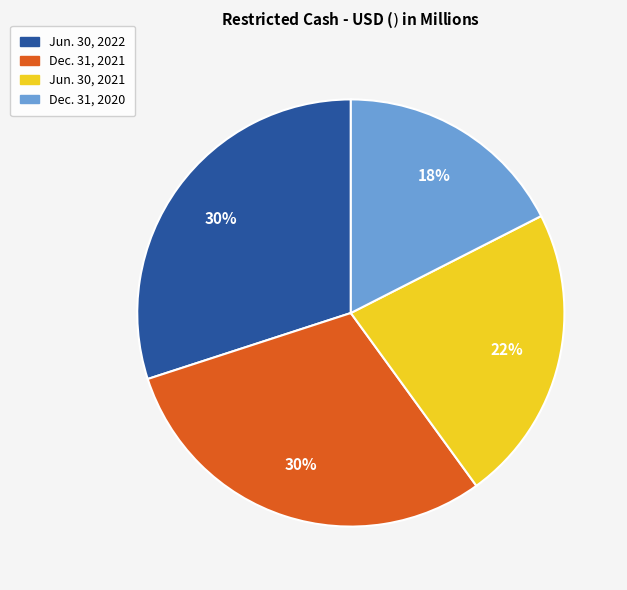

The Jun. 30, 2021 slice represents 22% of the pie. True or false?

True